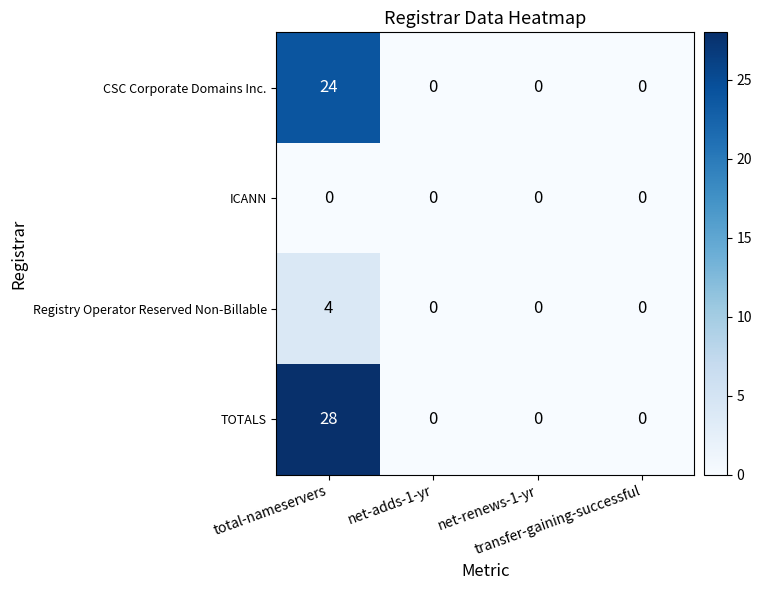

Which series has the widest spread of values?

TOTALS